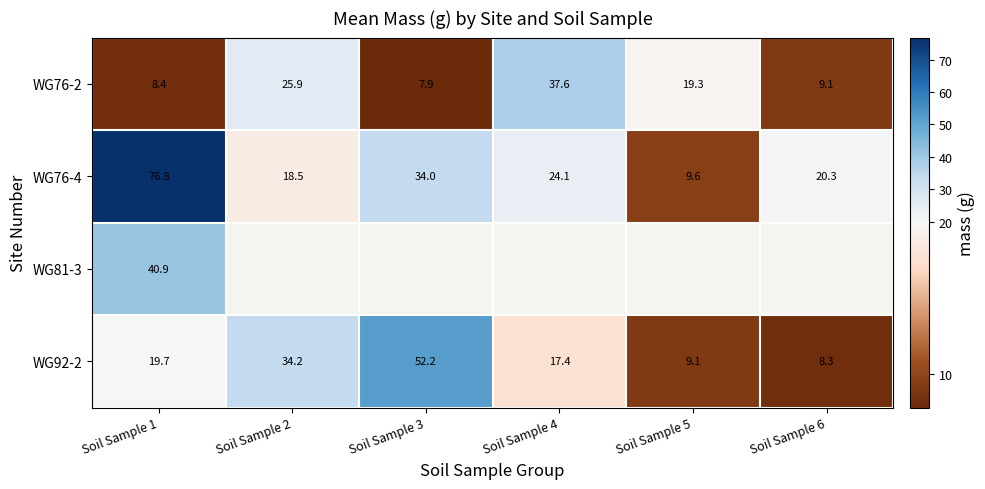

What value does the WG92-2 series have at Soil Sample 6?

8.3